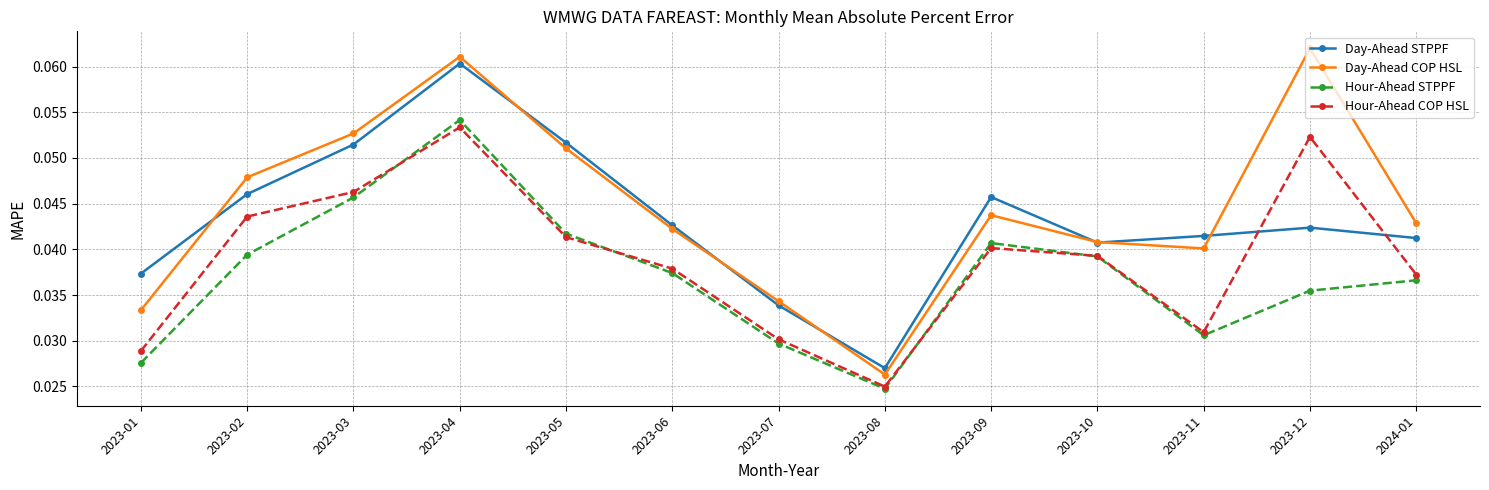

At 2023-04, list the series in order from smallest to largest.

Hour-Ahead COP HSL, Hour-Ahead STPPF, Day-Ahead STPPF, Day-Ahead COP HSL